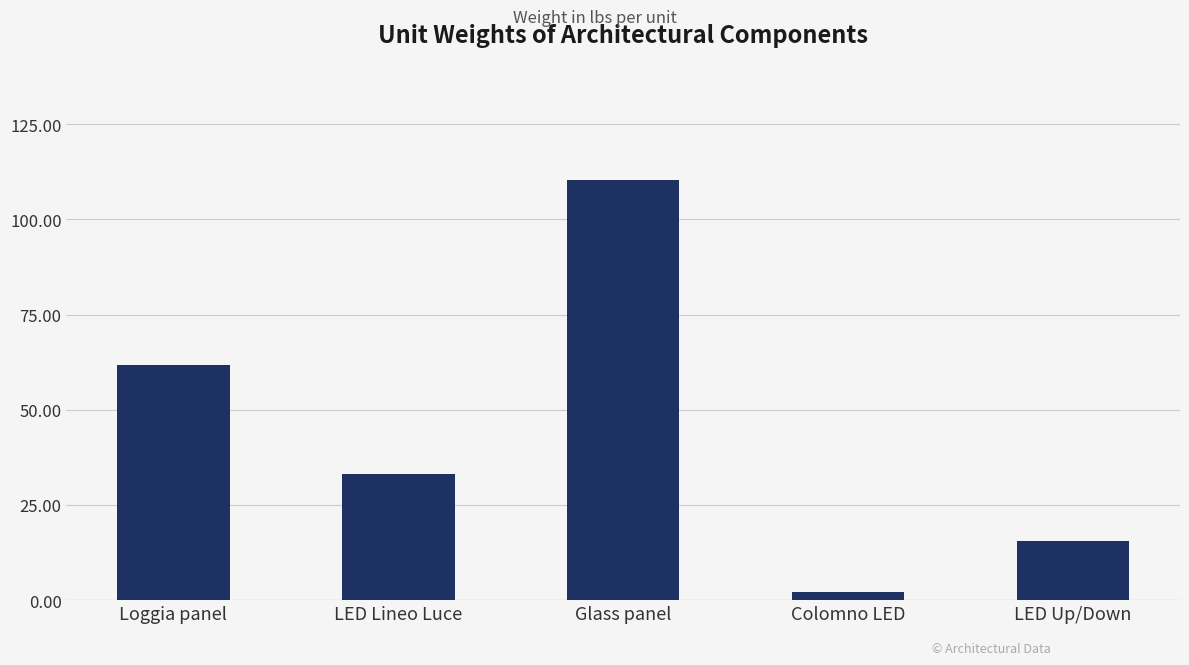

How many values are below 33?

2